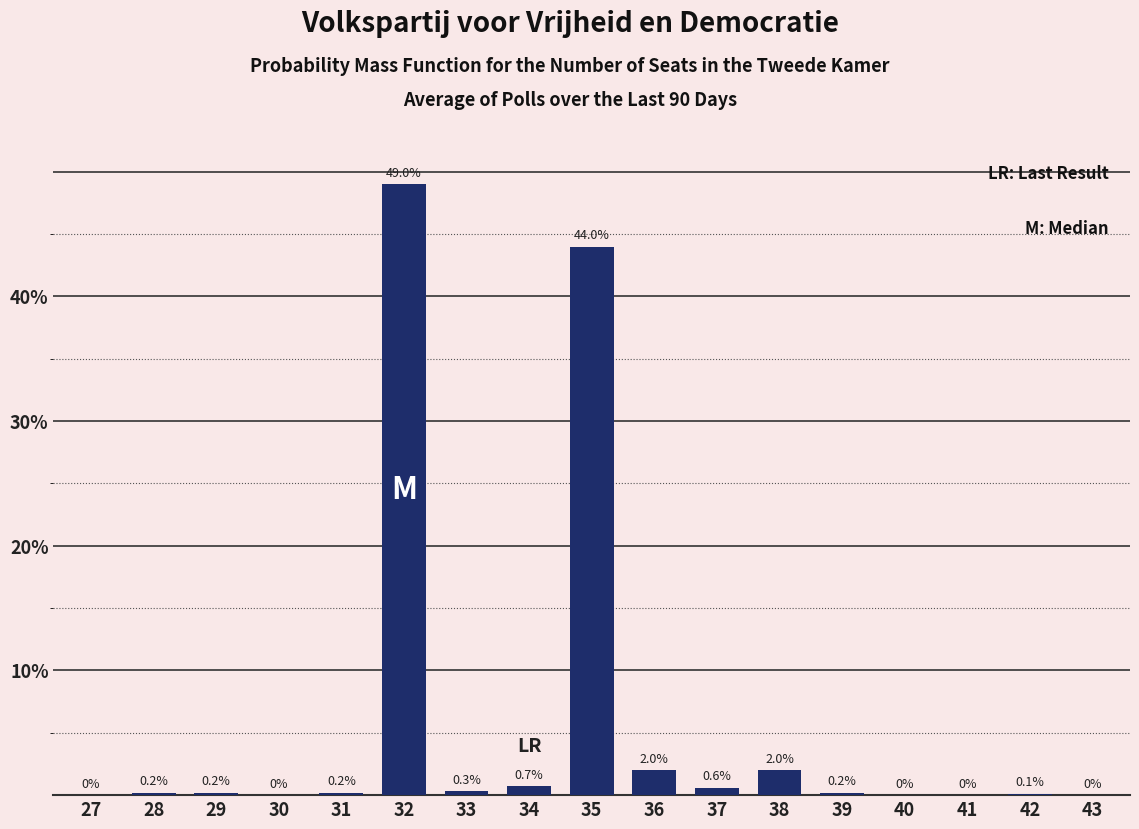

Reading left to right, transcribe all the data shown in this chart.

27=0.0	28=0.2	29=0.2	30=0.0	31=0.2	32=49.0	33=0.3	34=0.7	35=44.0	36=2.0	37=0.6	38=2.0	39=0.2	40=0.0	41=0.0	42=0.1	43=0.0